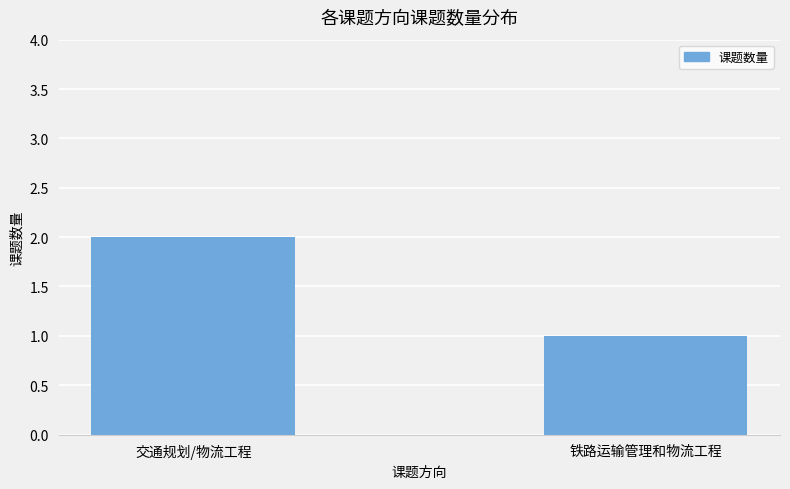

Rank the categories by value from lowest to highest.

铁路运输管理和物流工程, 交通规划/物流工程